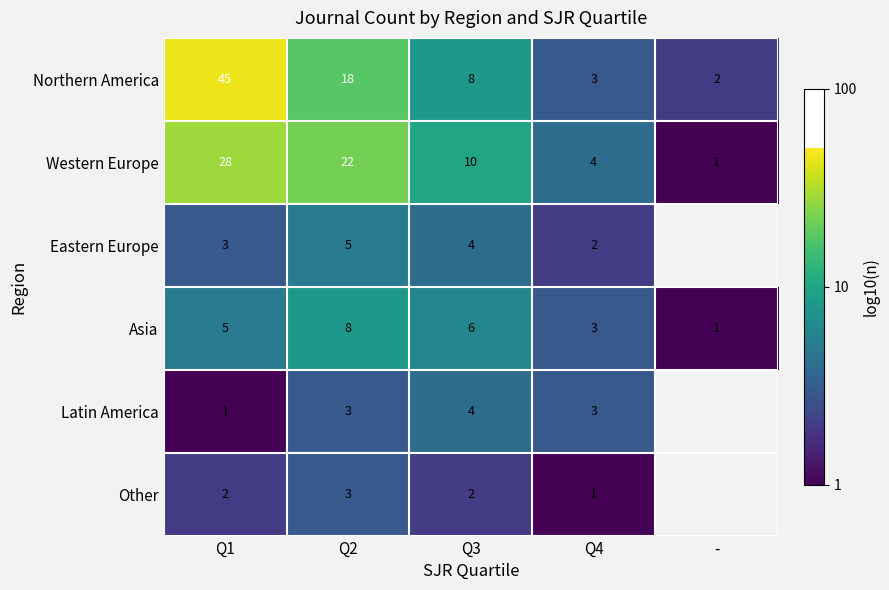

Between Q1 and Q4, which series saw the biggest shift?

Northern America